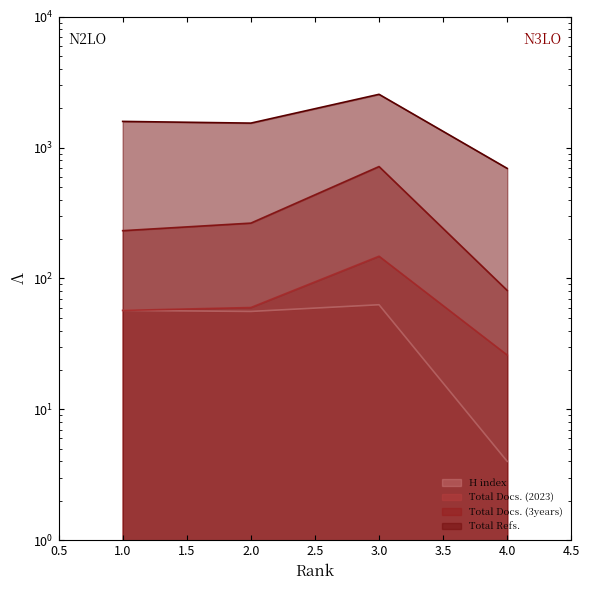

Does the chart display data point markers on the line(s)?

No